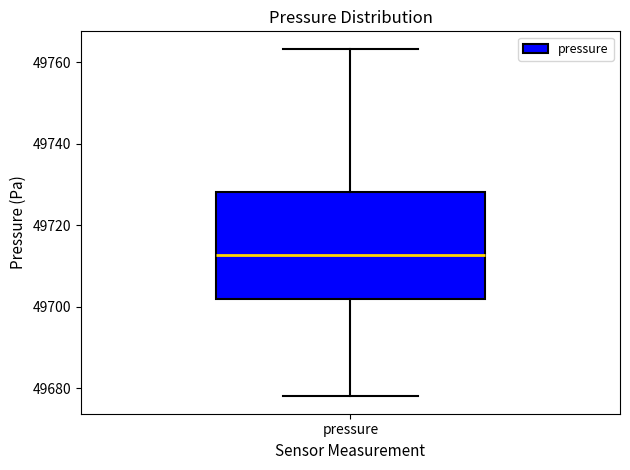

Read this box plot against the y-axis: the position of the median line, the range covered by the box, and the ends of both whiskers. The values are not printed on the chart, so give them approximately, as read against the axis.

median 49712, box 49702 to 49728, whiskers 49678 to 49764